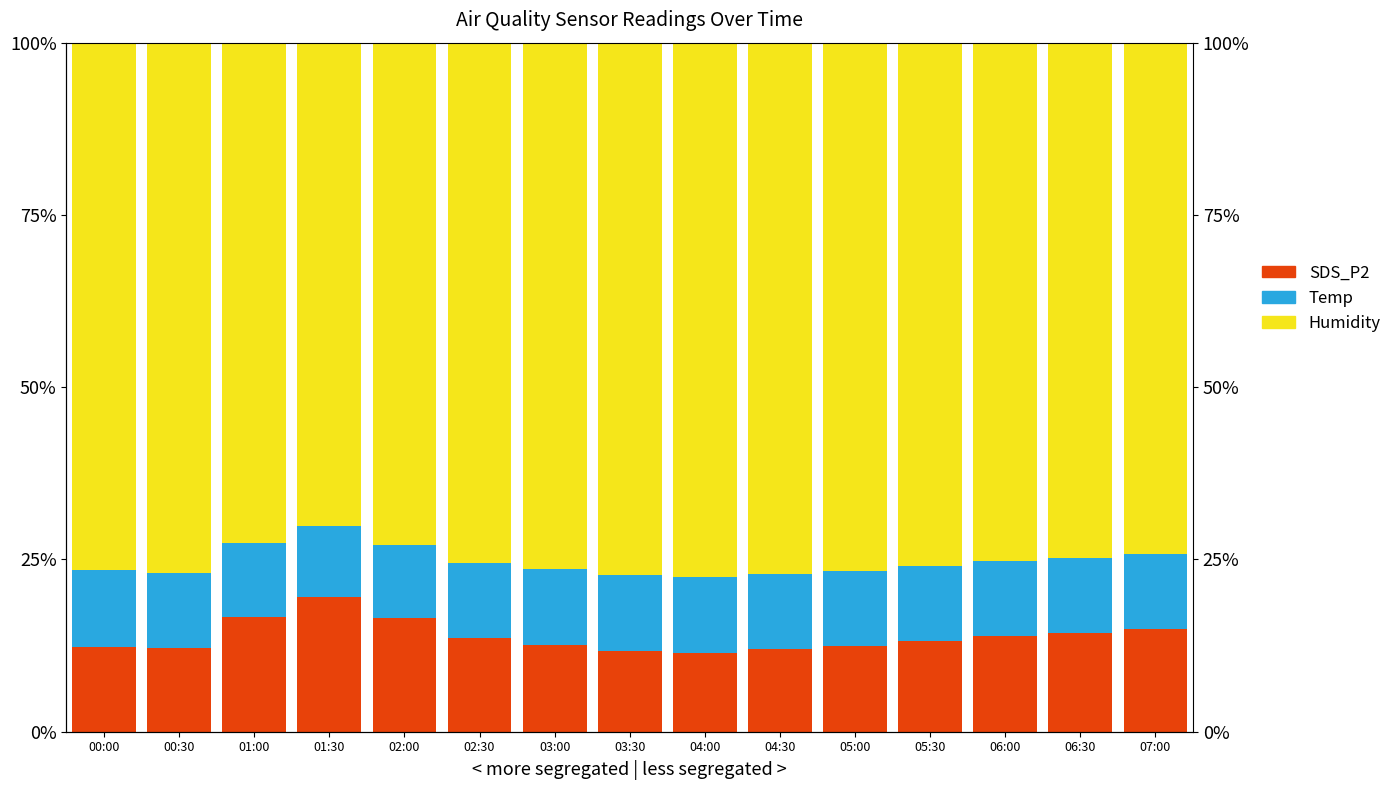

What is the sum of all SDS_P2 values?

207.2